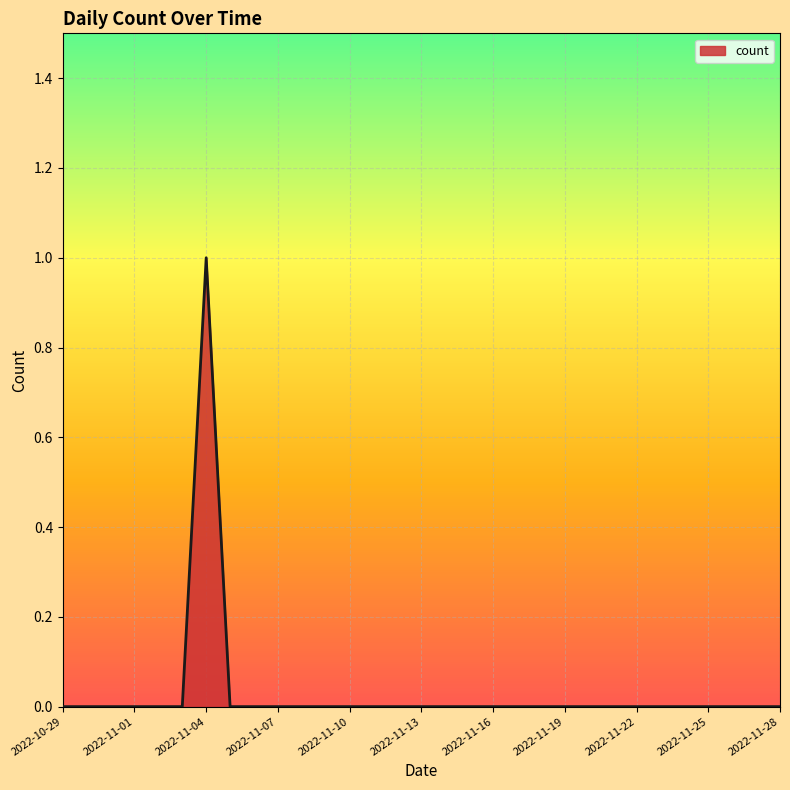

What is the label of the 13th point from the left?

2022-11-10